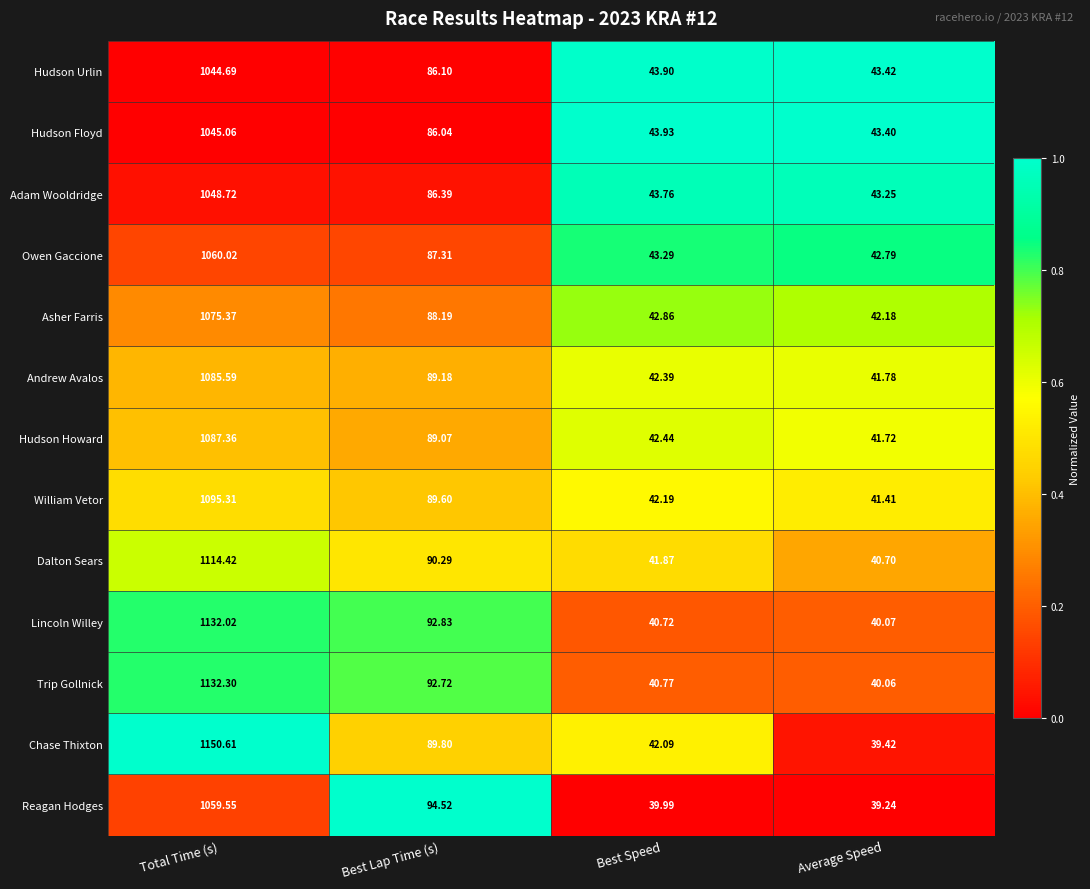

List the labels in order of Andrew Avalos value, largest first.

Total Time (s), Best Lap Time (s), Best Speed, Average Speed